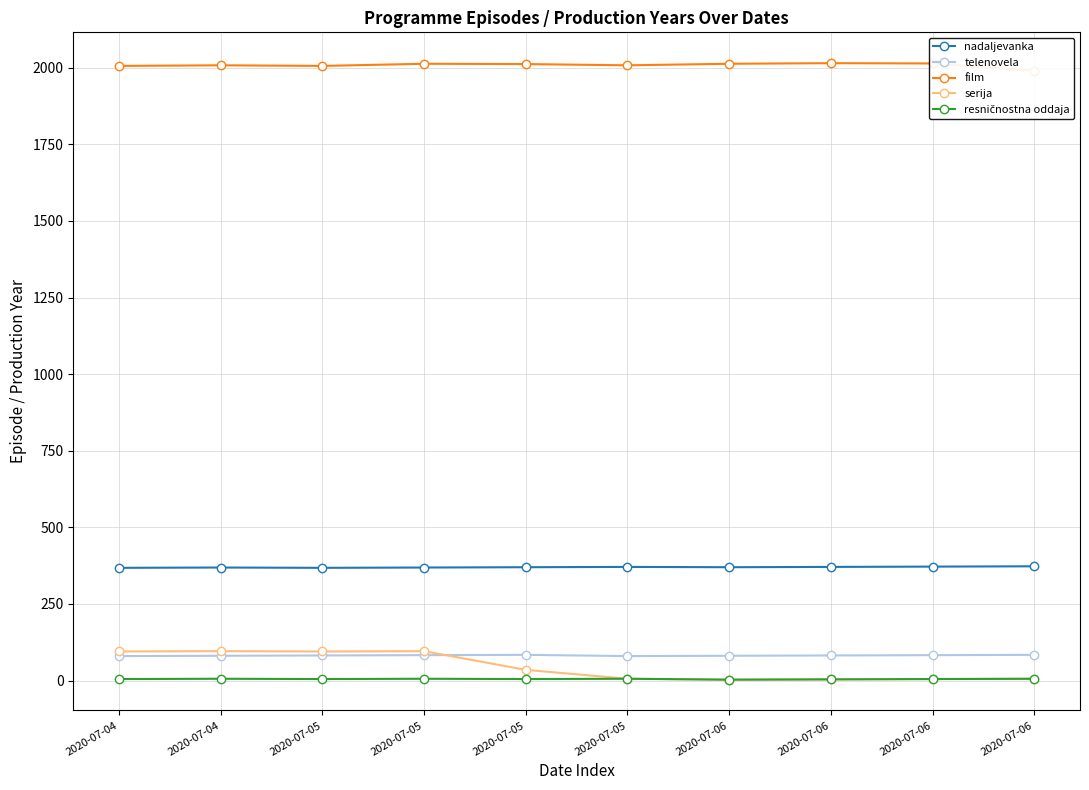

How many data points does each series have?

10